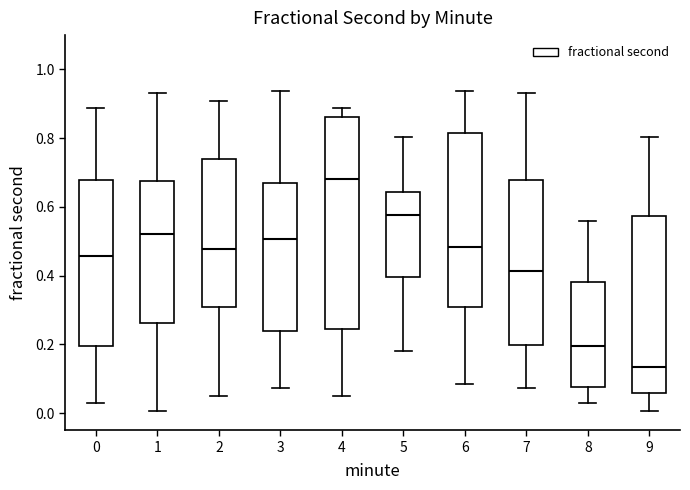

Reading left to right, transcribe this box plot: for each box, give where its median line is, the range the box spans, and where its two whiskers end, as read against the y-axis. The values are not printed on the chart, so give them approximately, as read against the axis.

0: median 0.46, box 0.20 to 0.68, whiskers 0.02 to 0.88
1: median 0.52, box 0.26 to 0.68, whiskers 0.00 to 0.94
2: median 0.48, box 0.30 to 0.74, whiskers 0.04 to 0.90
3: median 0.50, box 0.24 to 0.66, whiskers 0.08 to 0.94
4: median 0.68, box 0.24 to 0.86, whiskers 0.04 to 0.88
5: median 0.58, box 0.40 to 0.64, whiskers 0.18 to 0.80
6: median 0.48, box 0.30 to 0.82, whiskers 0.08 to 0.94
7: median 0.42, box 0.20 to 0.68, whiskers 0.08 to 0.94
8: median 0.20, box 0.08 to 0.38, whiskers 0.02 to 0.56
9: median 0.14, box 0.06 to 0.58, whiskers 0.00 to 0.80